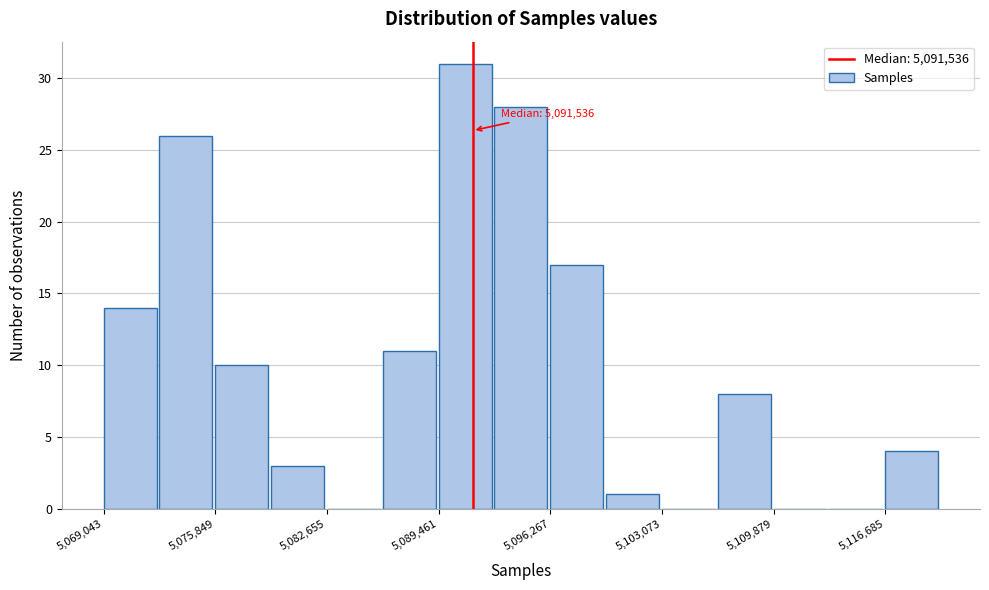

Read against the x-axis, roughly where is the centre of the tallest bar?

5091000